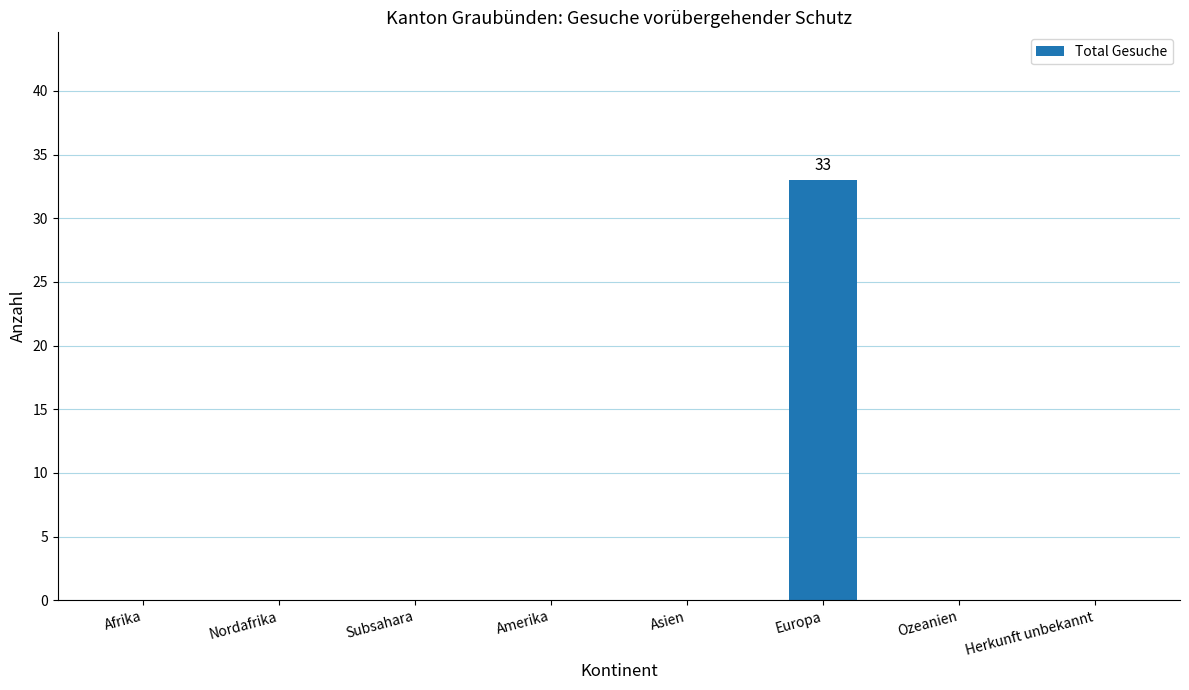

Is it true that the value at Europa is 33?

True